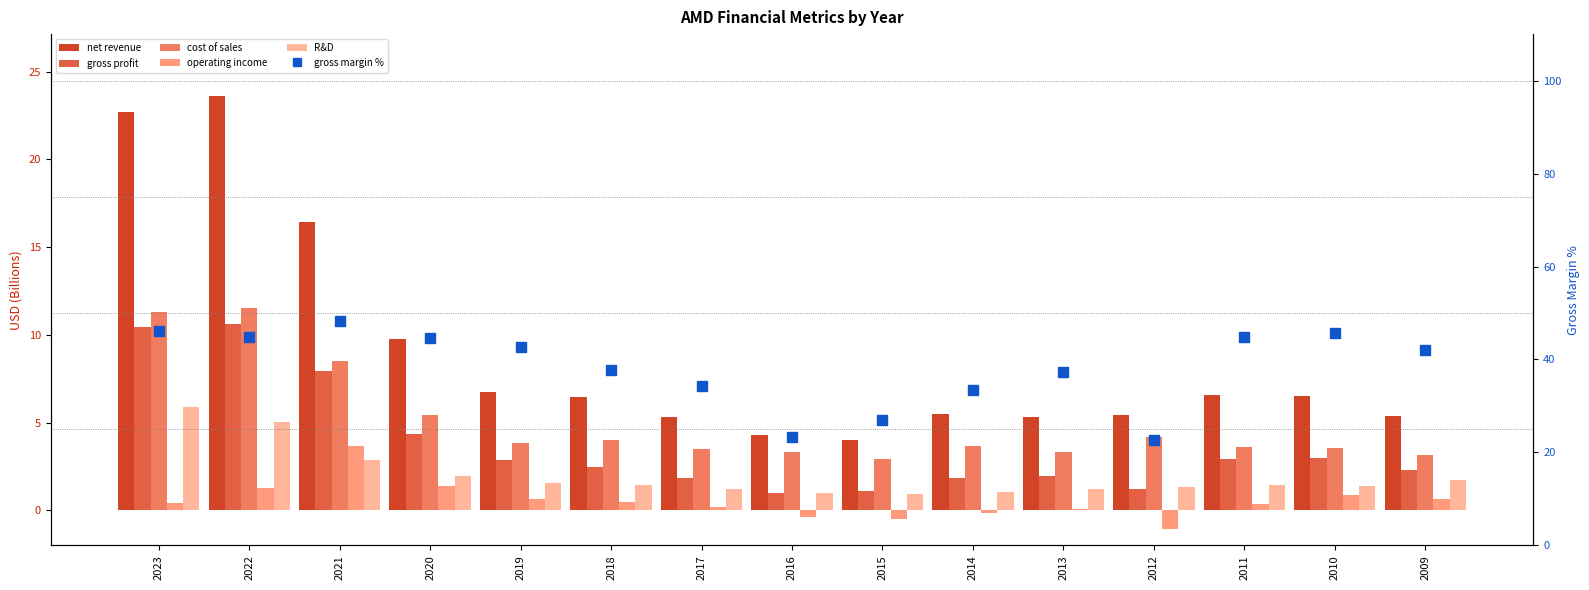

What is the spread (max minus min) of values at 2018?

37.3